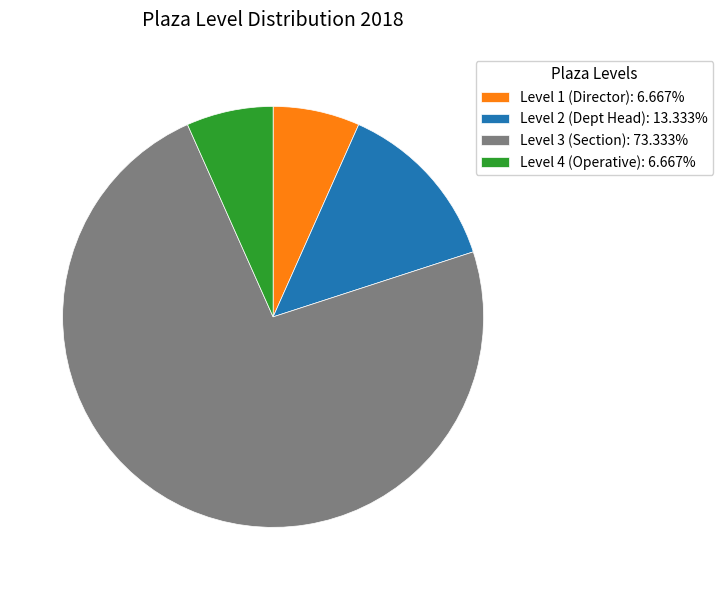

Is the sum of Level 2 (Dept Head): 13.333% and Level 1 (Director): 6.667% greater than half?

No